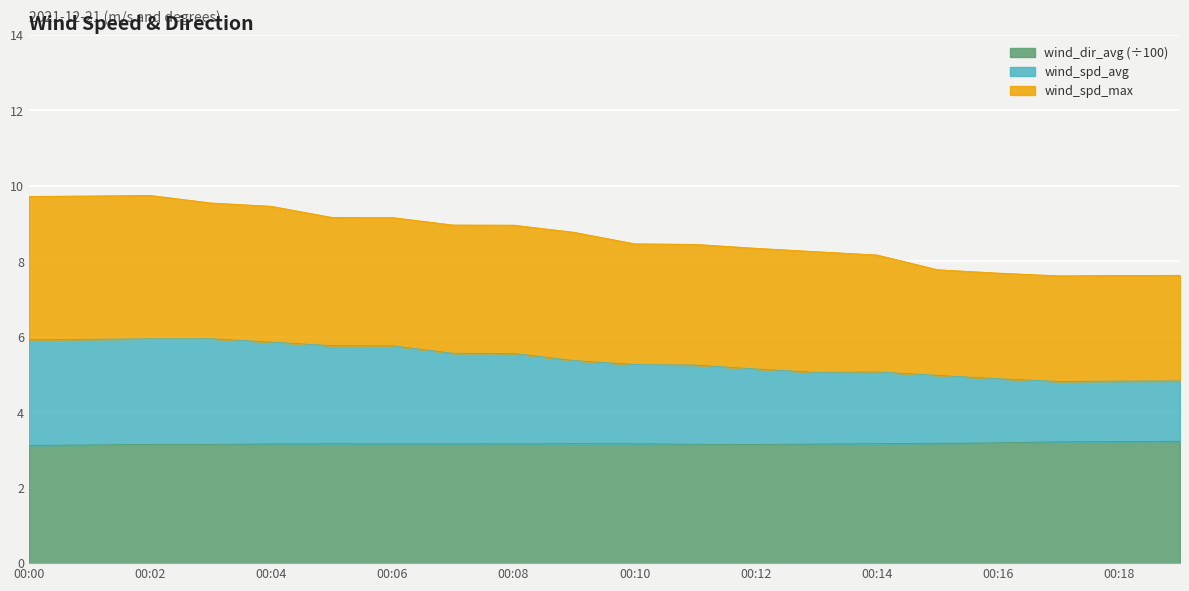

Which category has the lowest value across all series?

00:00